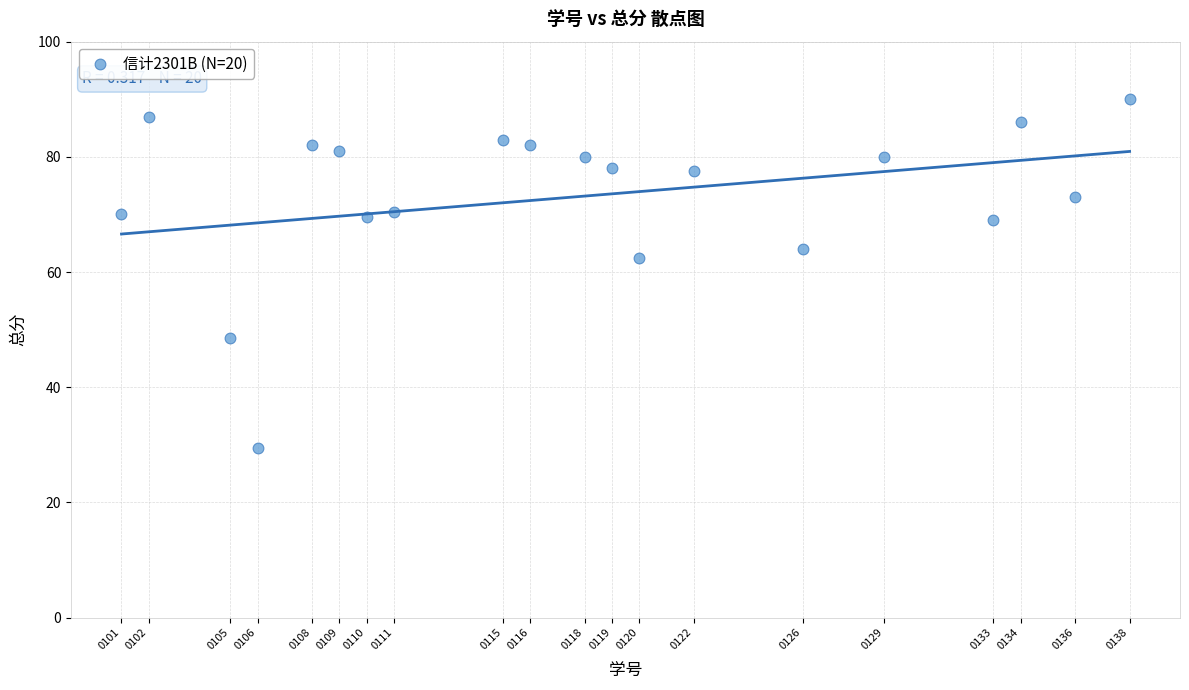

What is the range of Y values (max minus min)?

60.5